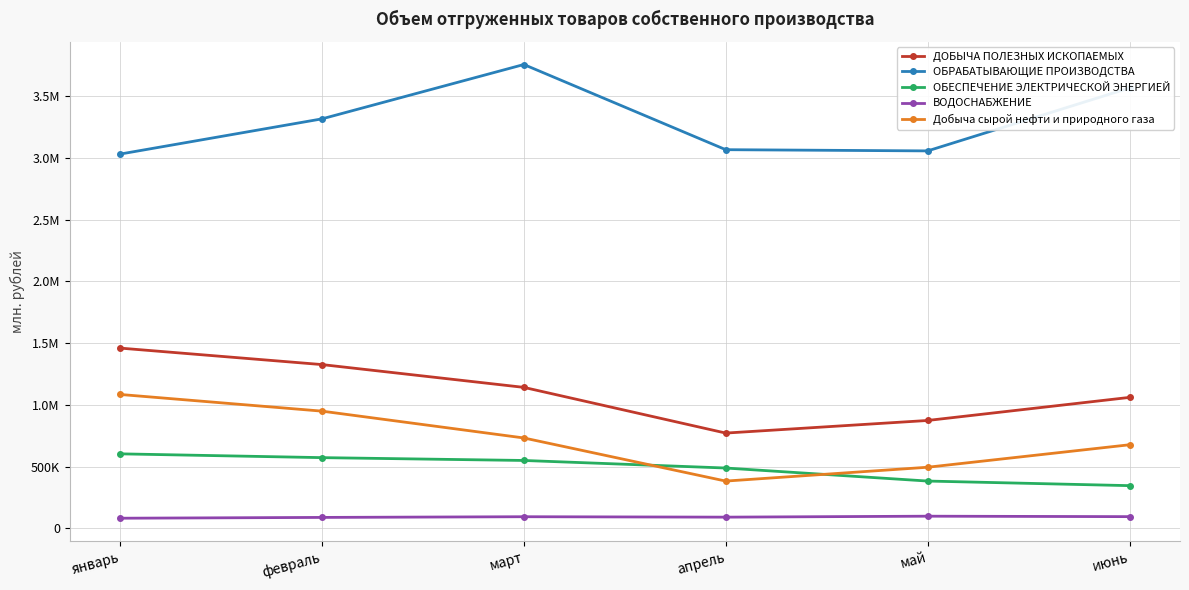

List the labels in order of ДОБЫЧА ПОЛЕЗНЫХ ИСКОПАЕМЫХ value, largest first.

январь, февраль, март, июнь, май, апрель